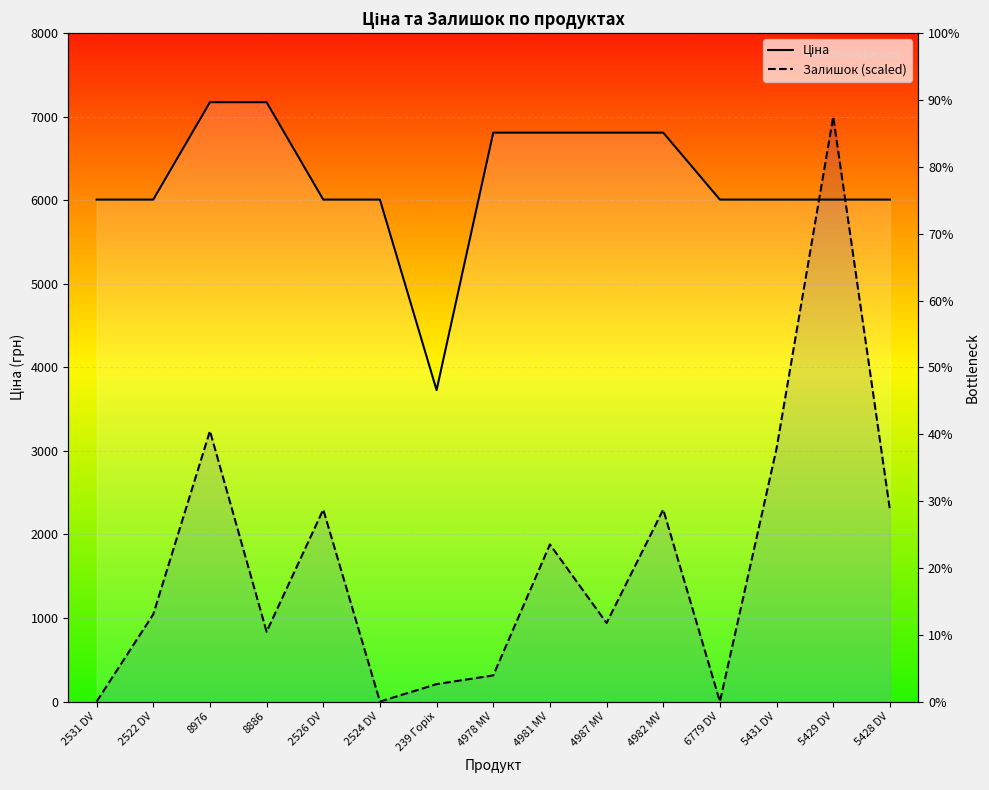

What is the label of the 2nd point from the left?

2522 DV